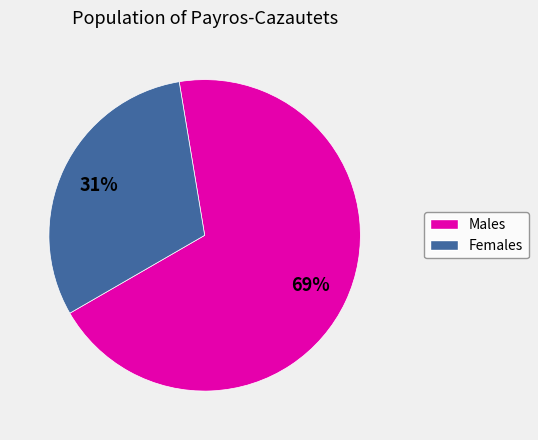

How many segments does this pie chart have?

2